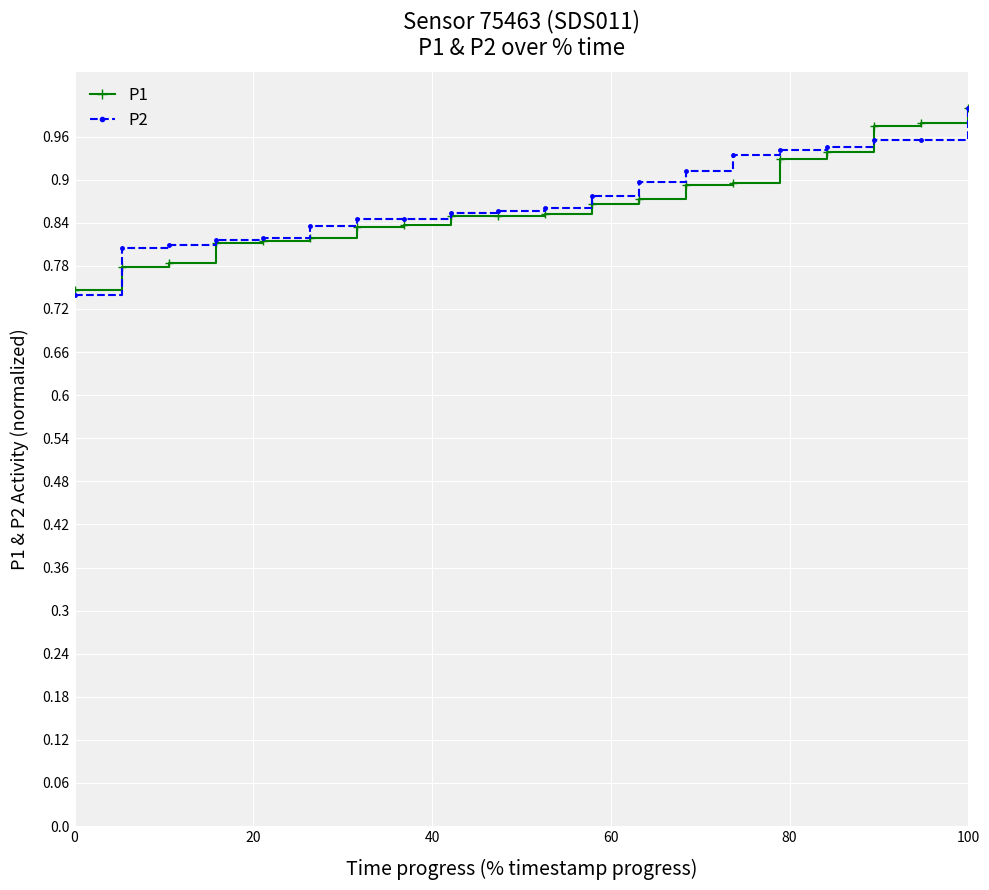

Which series has the largest total across all categories?

P2